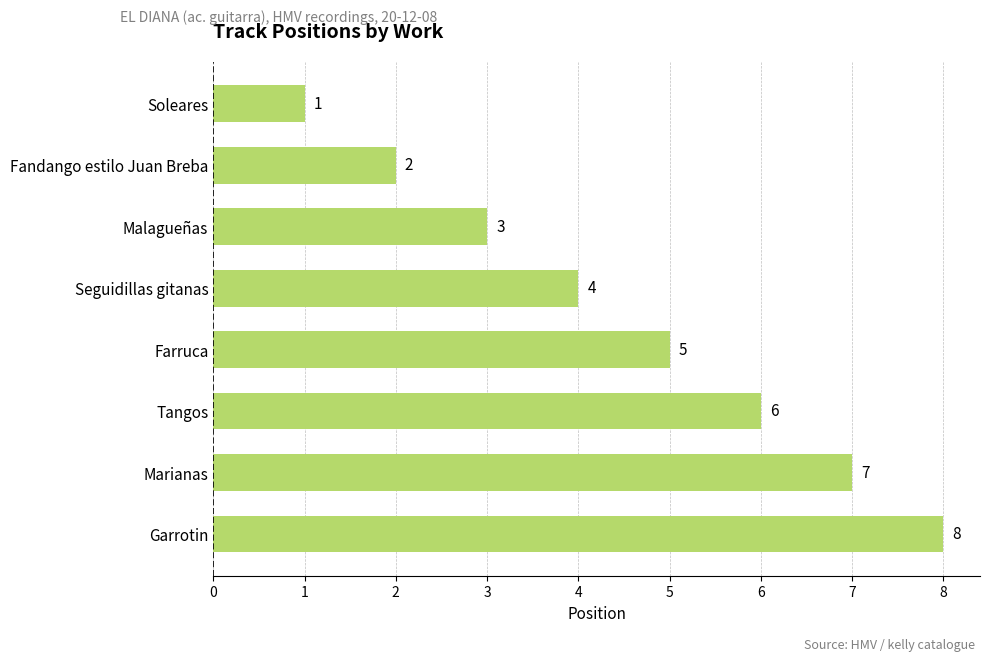

Between Soleares and Malagueñas, which is larger?

Malagueñas